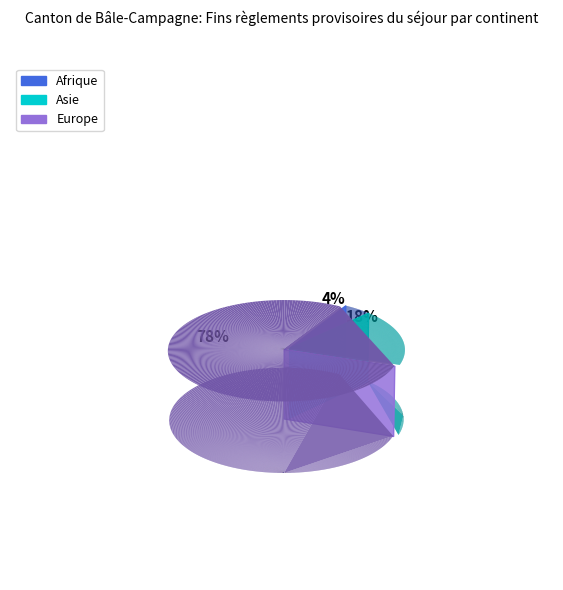

Is there a majority slice in this chart?

Yes